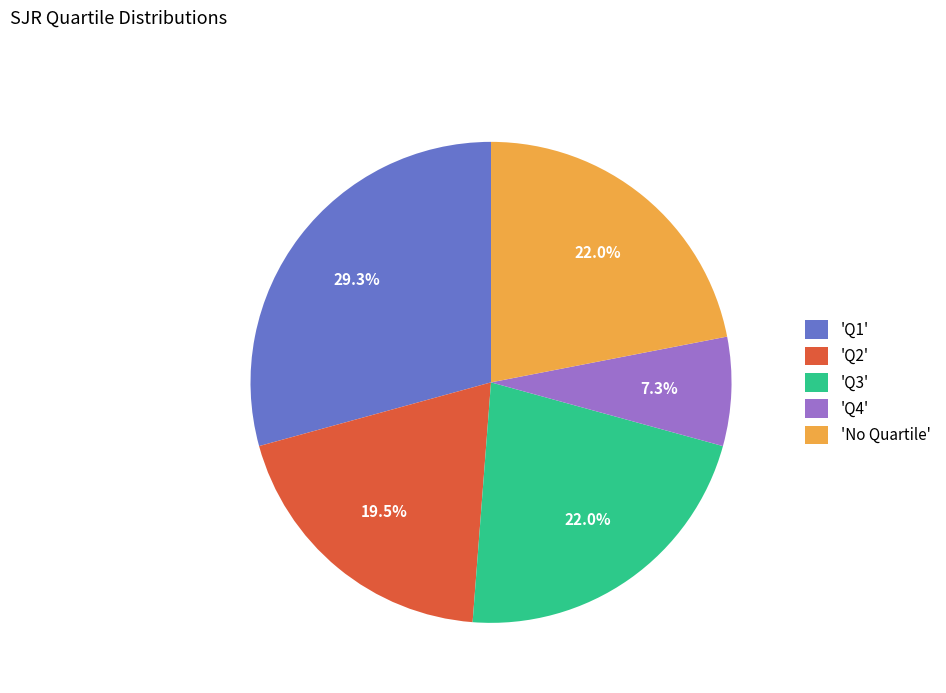

What is the smallest slice in the pie chart?

'Q4'